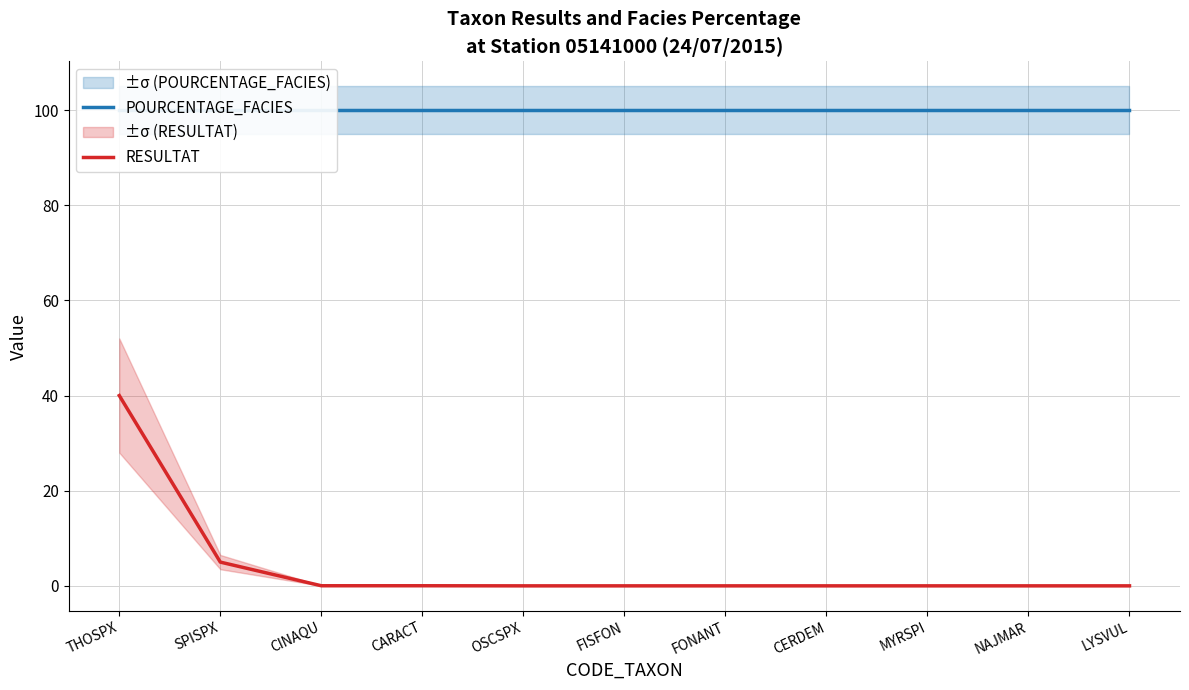

What is the average value of the RESULTAT series?

4.1